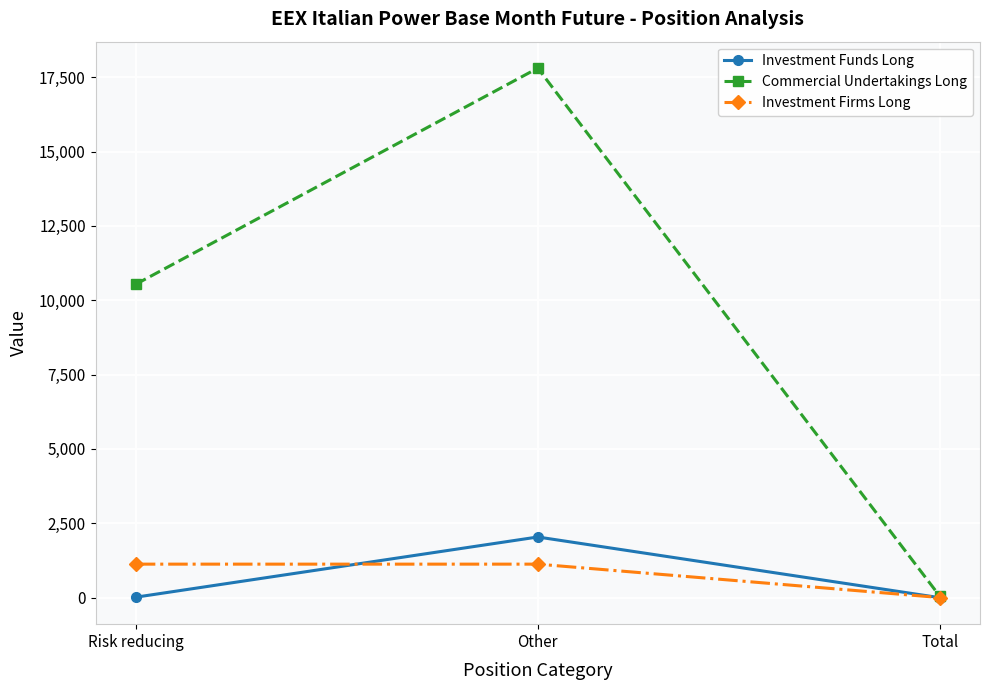

Does the chart have visible grid lines?

Yes